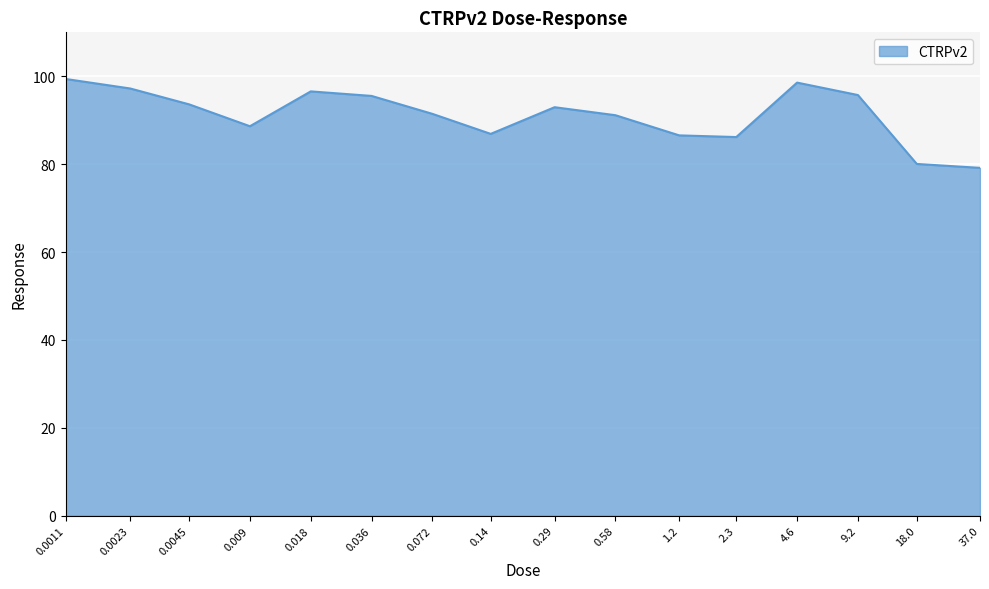

What position from the right is 0.036?

11